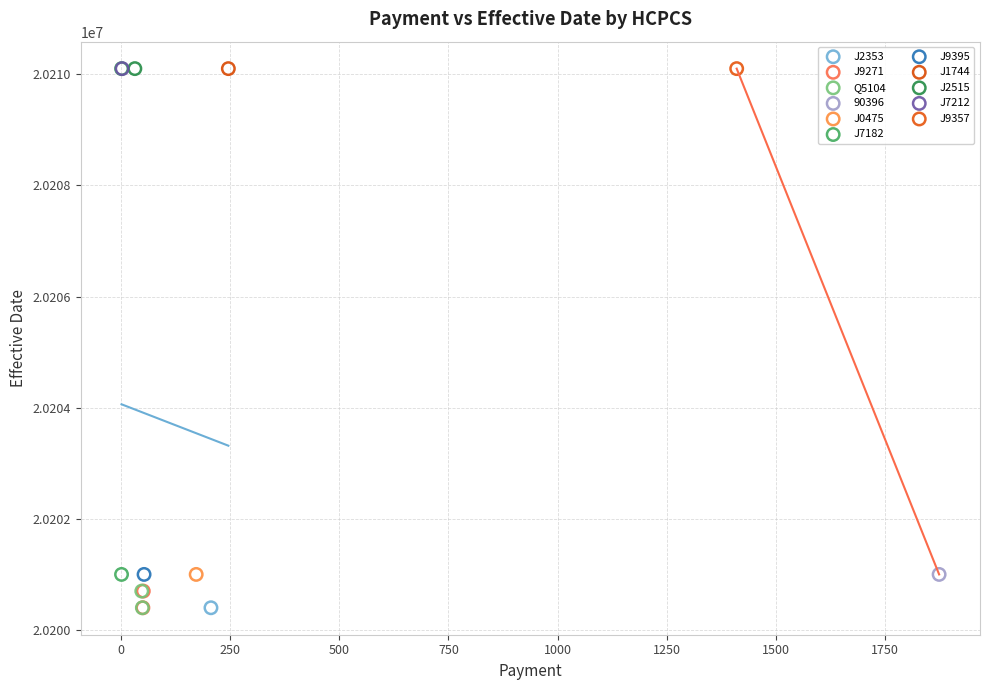

What are all the series names shown in the legend?

J2353, J9271, Q5104, 90396, J0475, J7182, J9395, J1744, J2515, J7212, J9357